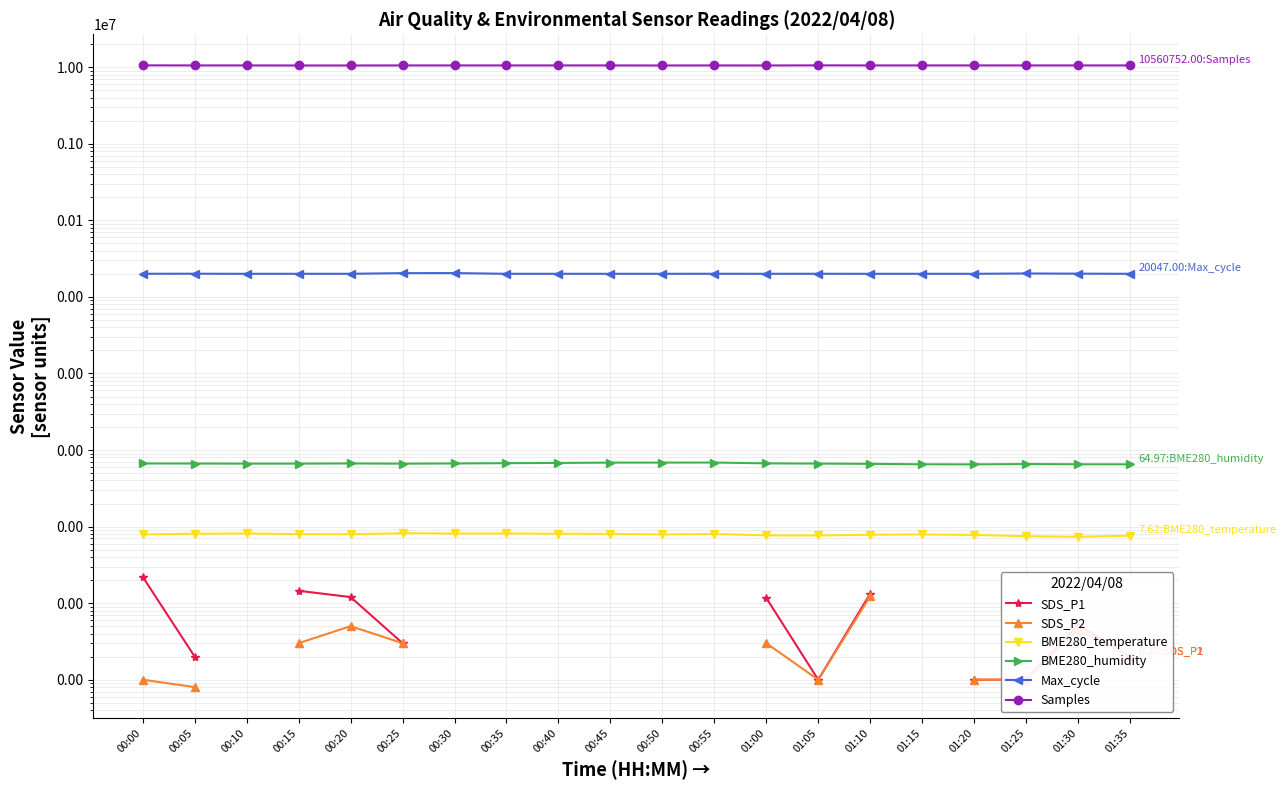

True or false: Max_cycle and SDS_P1 intersect in this chart.

False